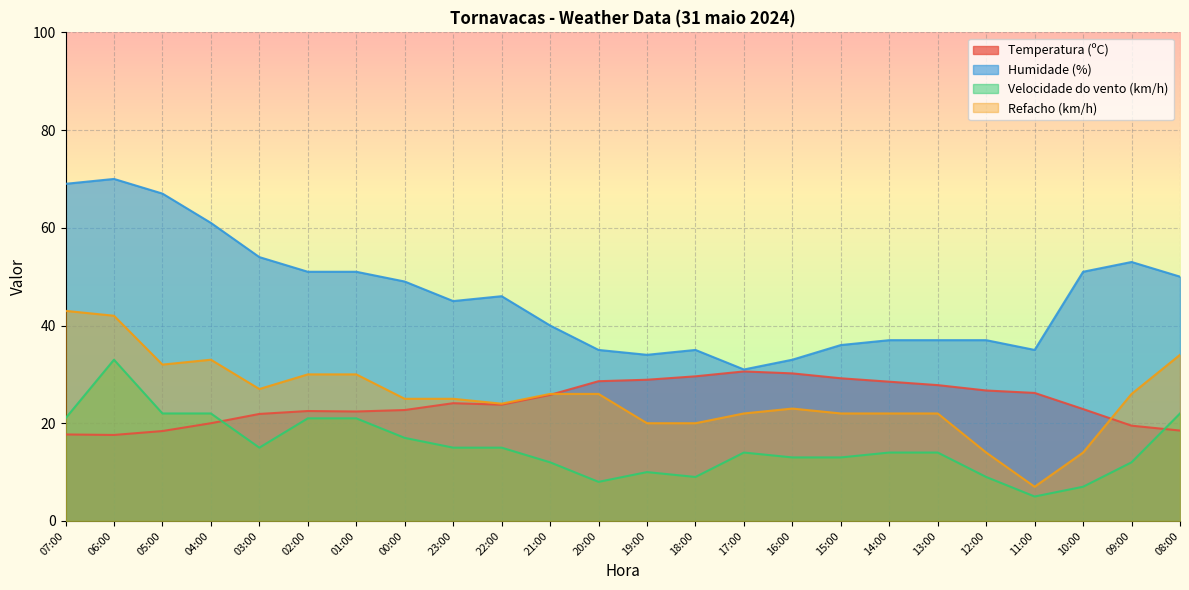

True or false: Velocidade do vento (km/h) and Humidade (%) intersect in this chart.

False